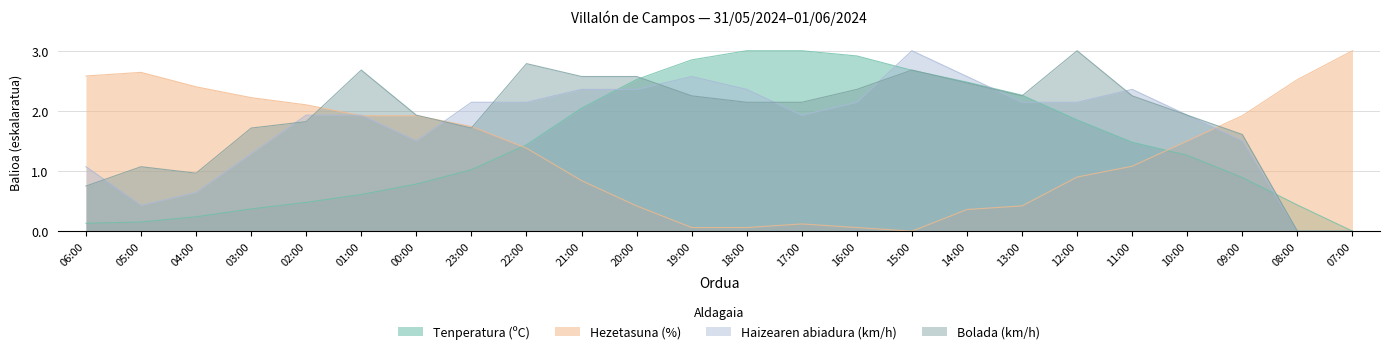

Which series changed the most between 06:00 and 17:00?

Tenperatura (ºC)